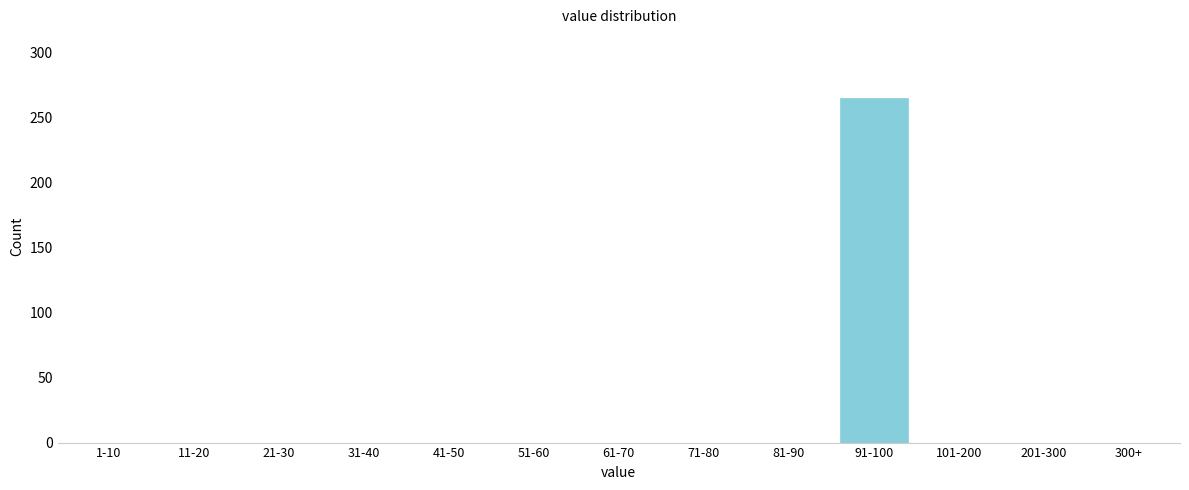

Reading left to right, extract all data points from this chart.

1-10=0	11-20=0	21-30=0	31-40=0	41-50=0	51-60=0	61-70=0	71-80=0	81-90=0	91-100=265	101-200=0	201-300=0	300+=0